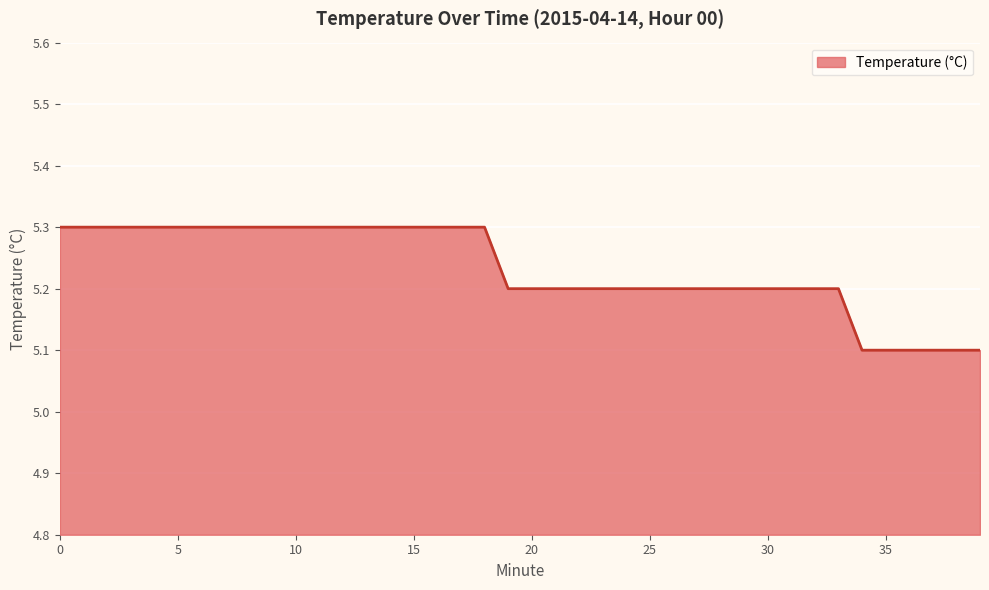

What is the greatest value displayed?

5.3